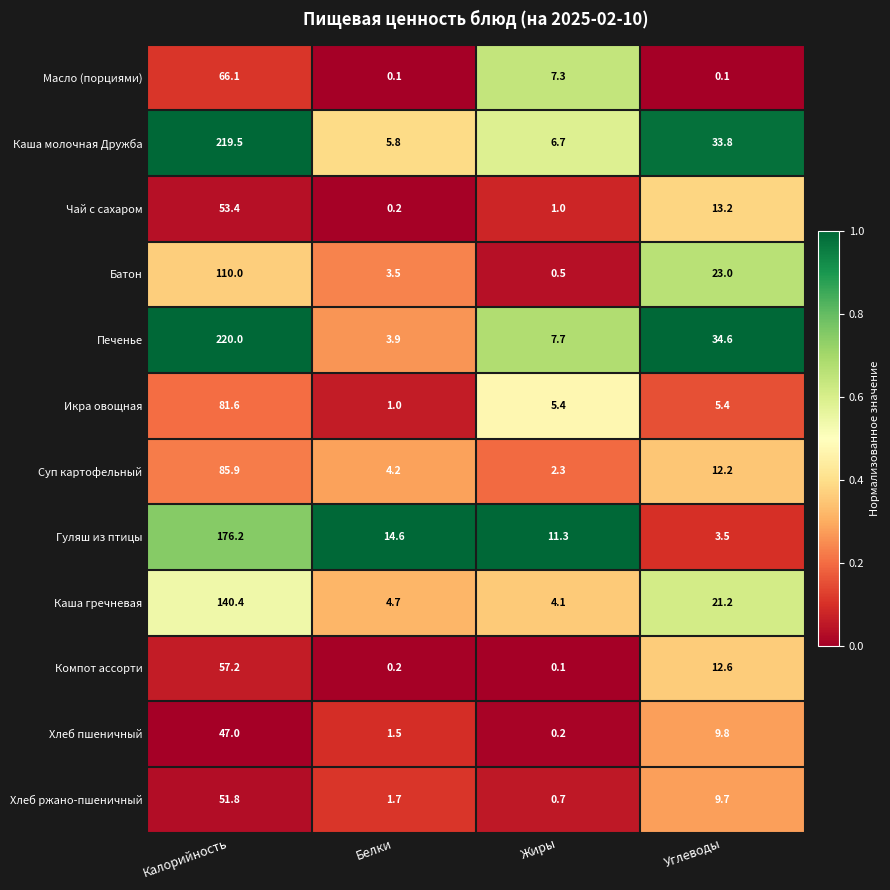

What value does the Чай с сахаром series have at Углеводы?

13.2